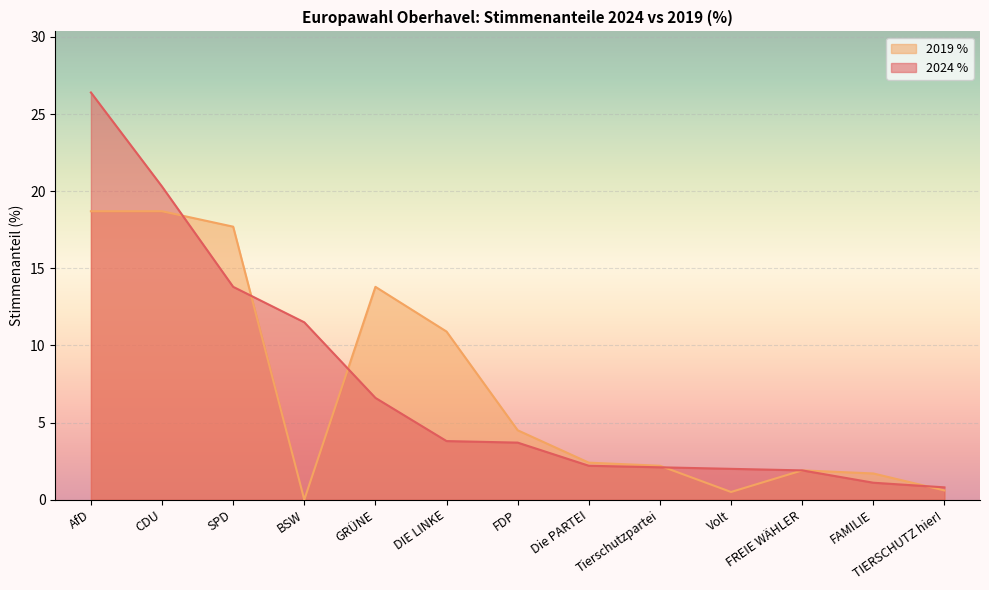

Rank the categories by 2019 % value from highest to lowest.

AfD, CDU, SPD, GRÜNE, DIE LINKE, FDP, Die PARTEI, Tierschutzpartei, FREIE WÄHLER, FAMILIE, TIERSCHUTZ hier!, Volt, BSW